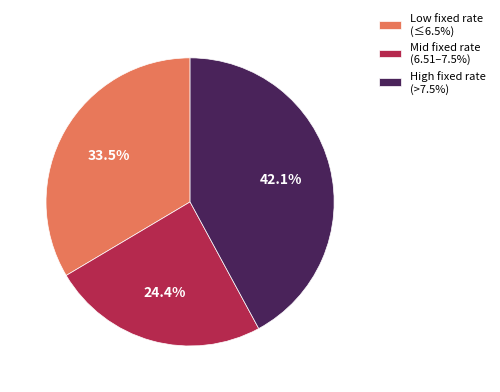

Approximately how many times larger is the value at Mid fixed rate (6.51–7.5%) compared to High fixed rate (>7.5%)?

0.6